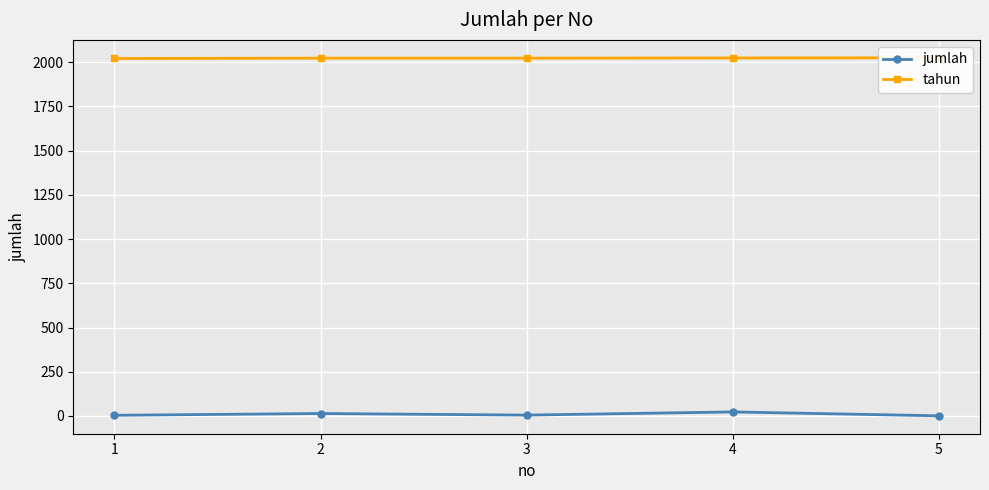

What is the maximum value for jumlah?

23